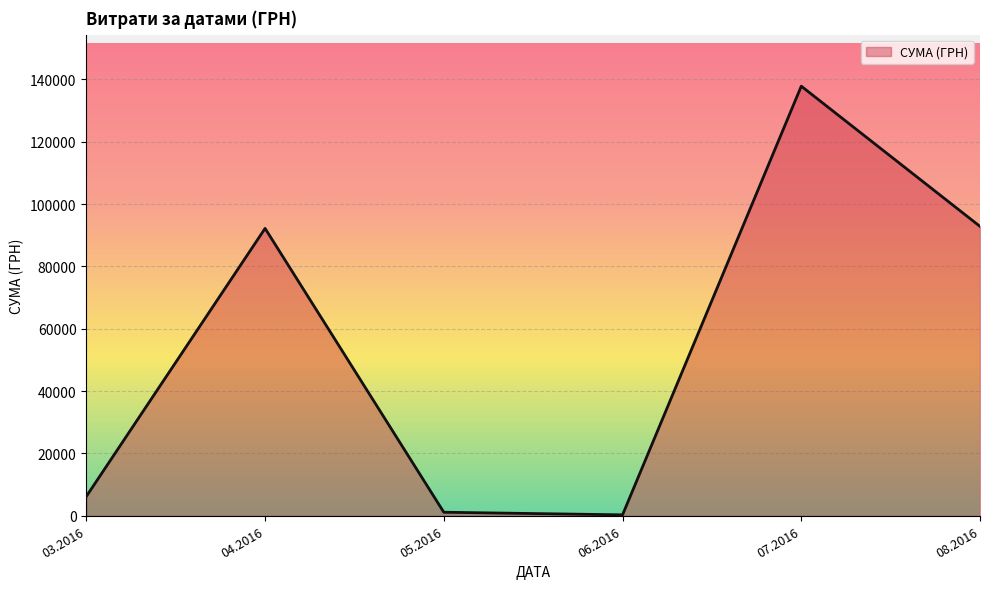

True or false: the data has more than 0 interior local peaks.

True